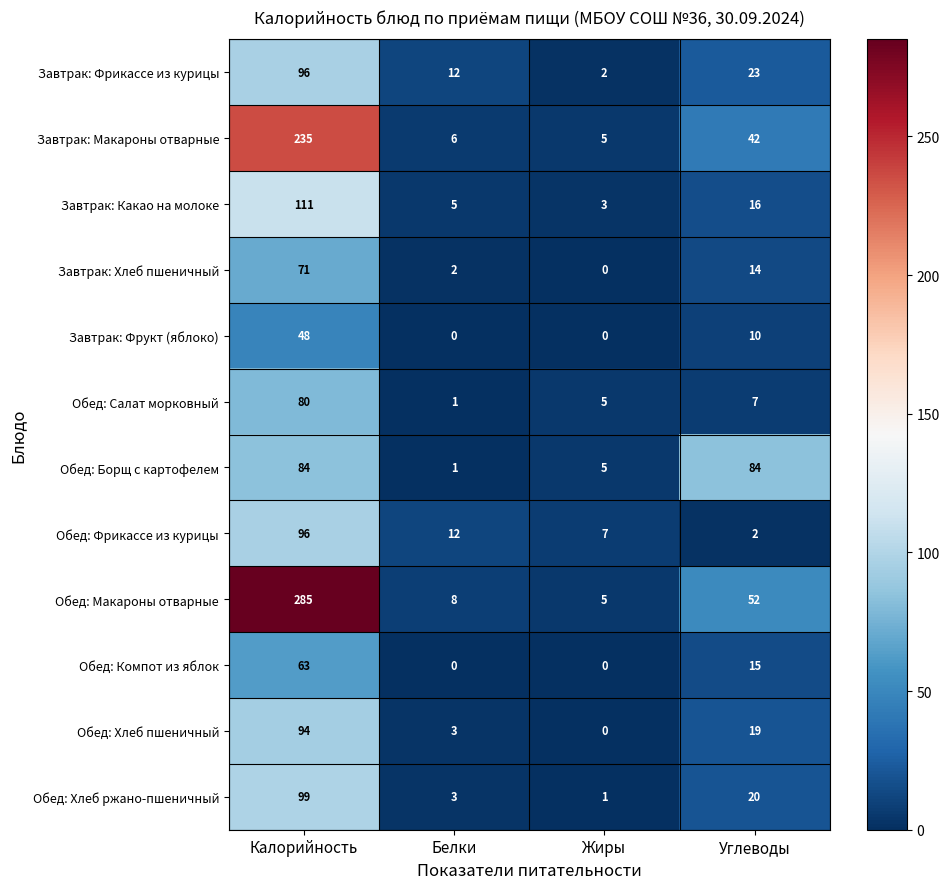

List the labels in order of Обед: Макароны отварные value, smallest first.

Жиры, Белки, Углеводы, Калорийность